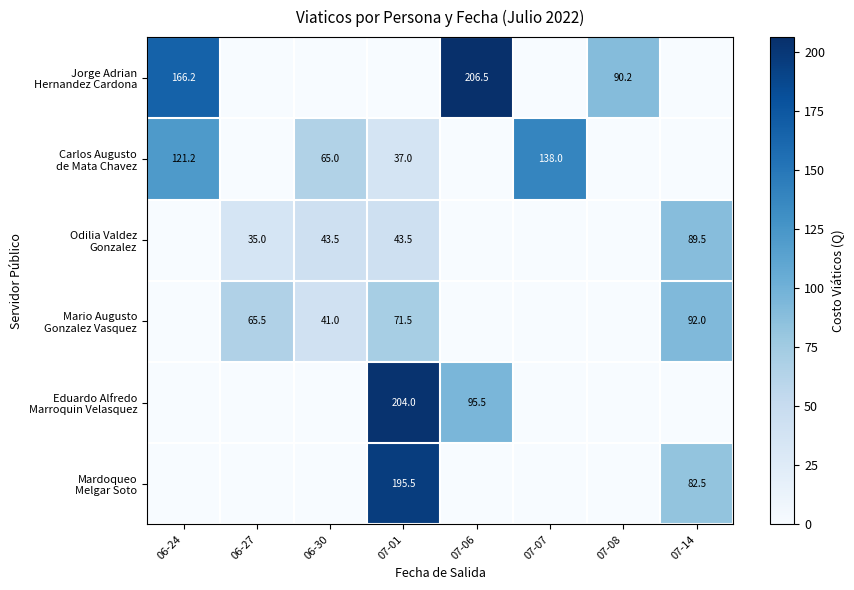

List the series in order of their peak value, highest first.

Jorge Adrian Hernandez Cardona, Eduardo Alfredo Marroquin Velasquez, Mardoqueo Melgar Soto, Carlos Augusto de Mata Chavez, Mario Augusto Gonzalez Vasquez, Odilia Valdez Gonzalez